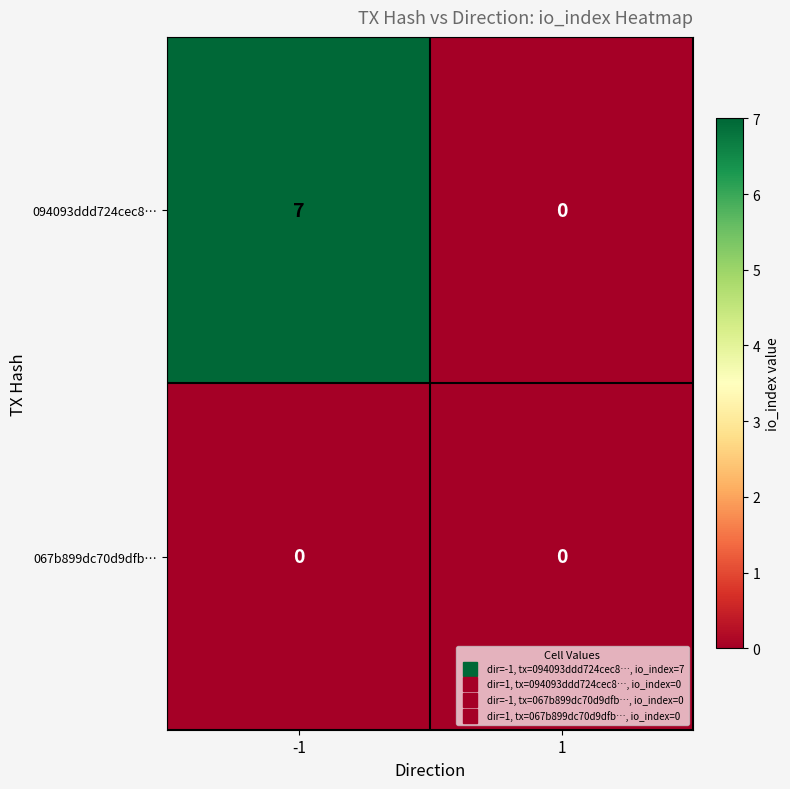

At how many categories does at least one series exceed 4?

1